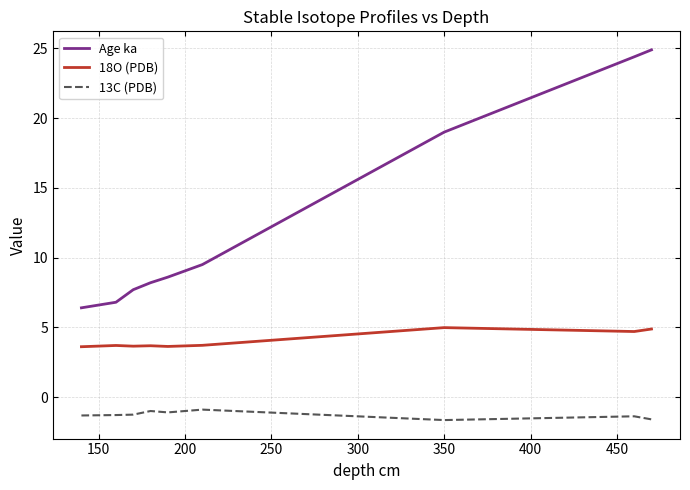

List the series in order of their overall mean, lowest first.

13C (PDB), 18O (PDB), Age ka